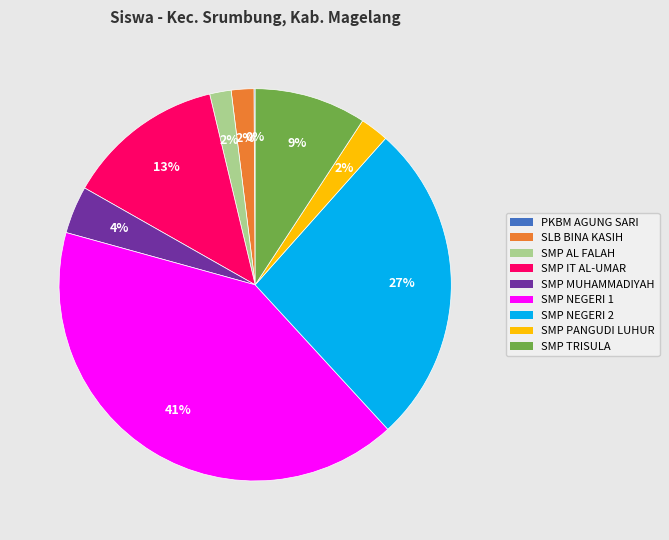

Is there a majority slice in this chart?

No